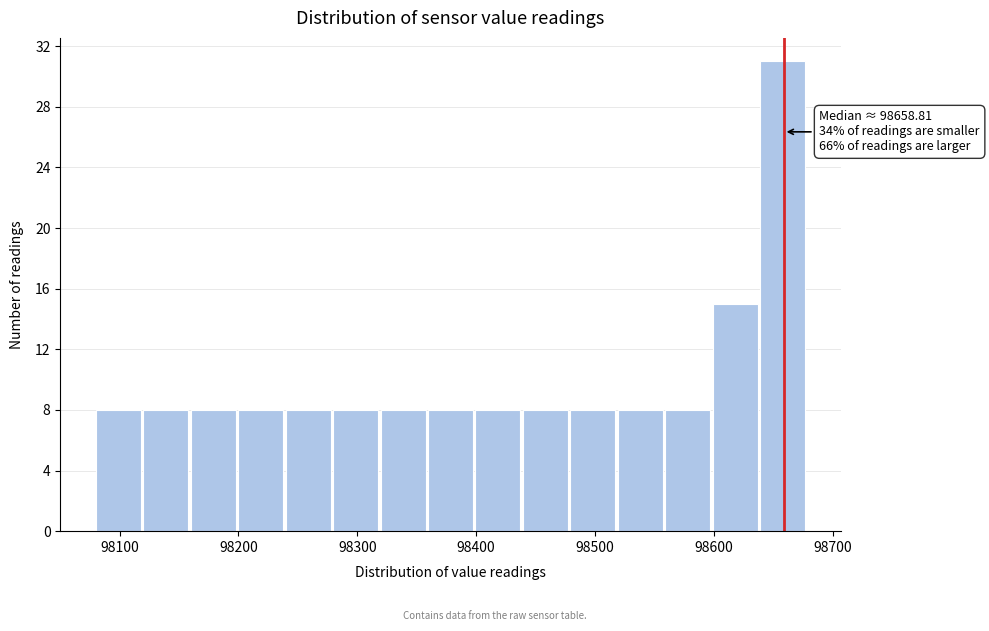

Around what value on the x-axis is the tallest bar? Give the approximate position of its centre, as read against the axis.

98660